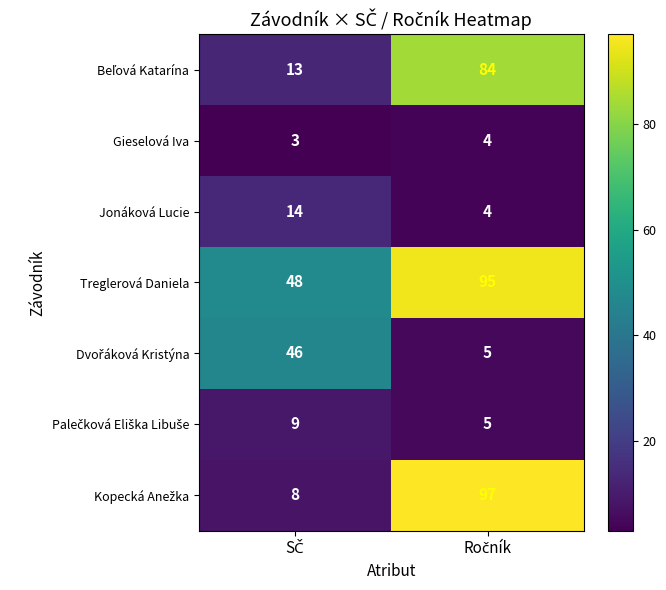

What is the sum of all Jonáková Lucie values?

18